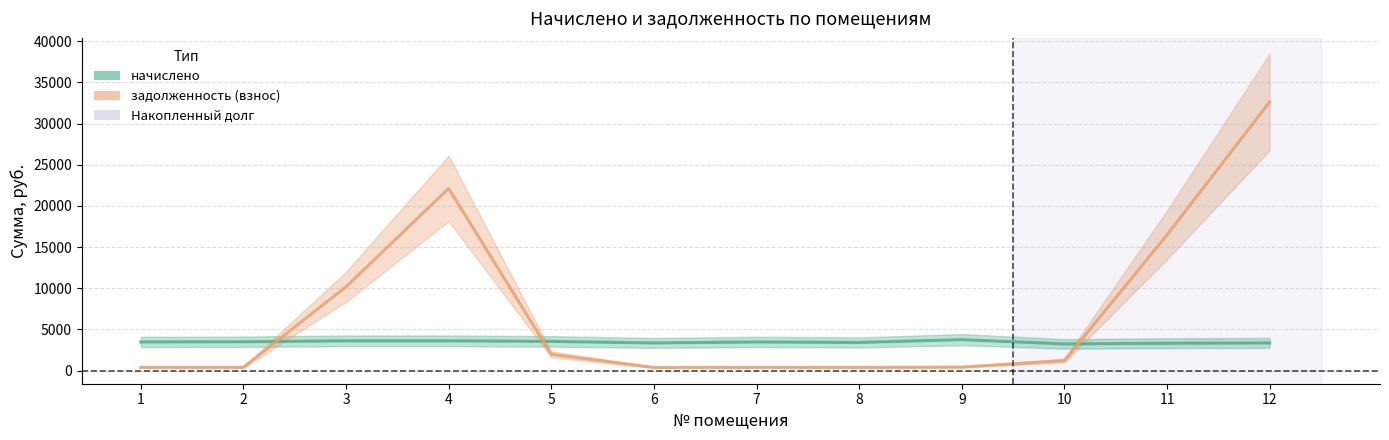

Where does the задолженность (взнос) series first go above 1207?

3